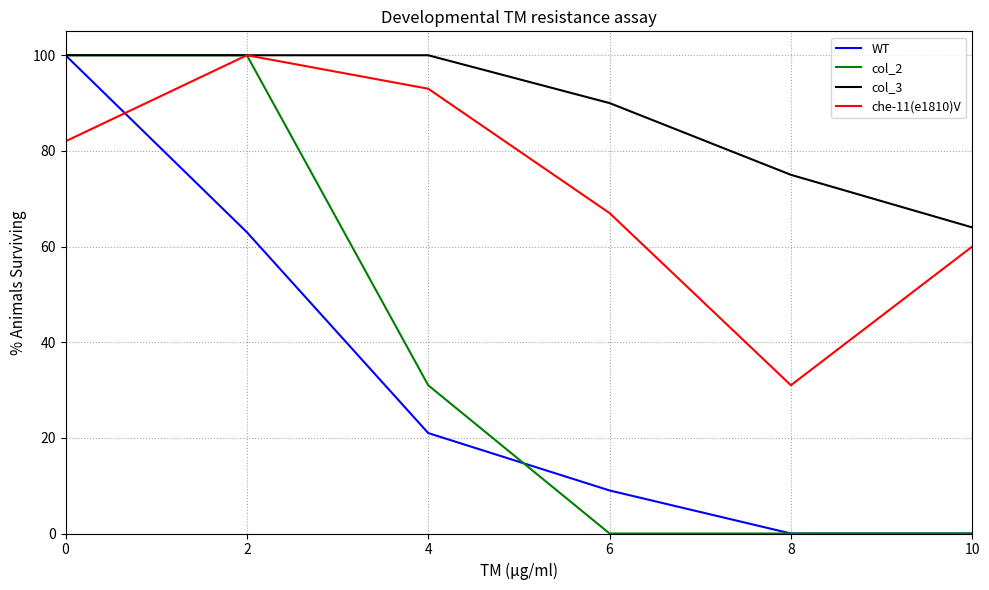

What is the sum of the WT values at 10 and 0?

100